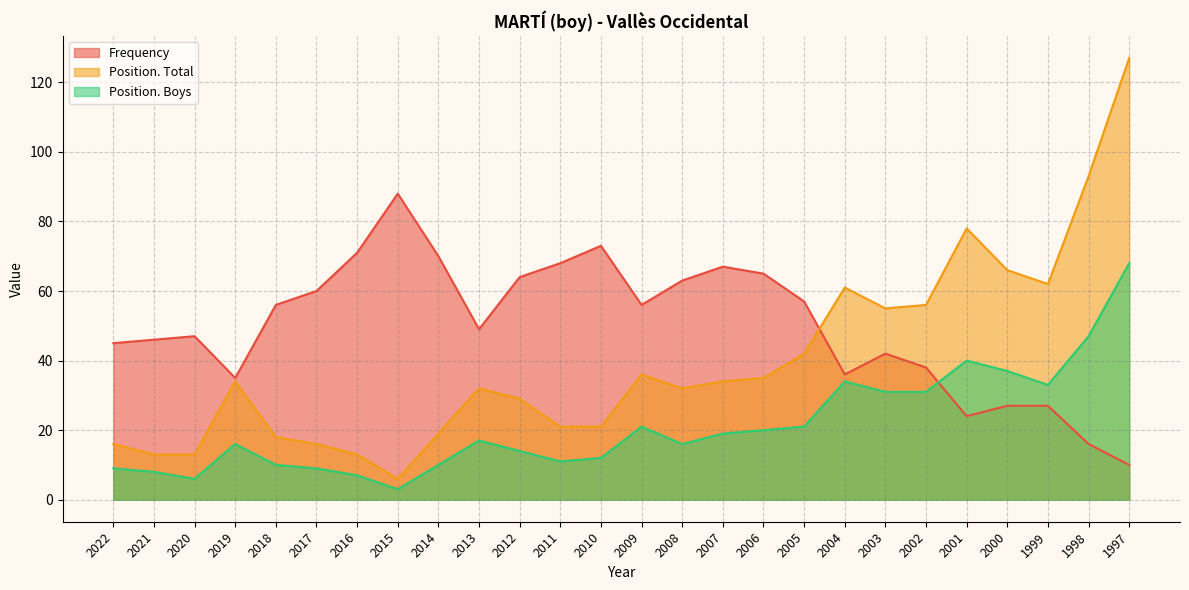

What is the difference between the second highest and minimum values in the Frequency series?

63